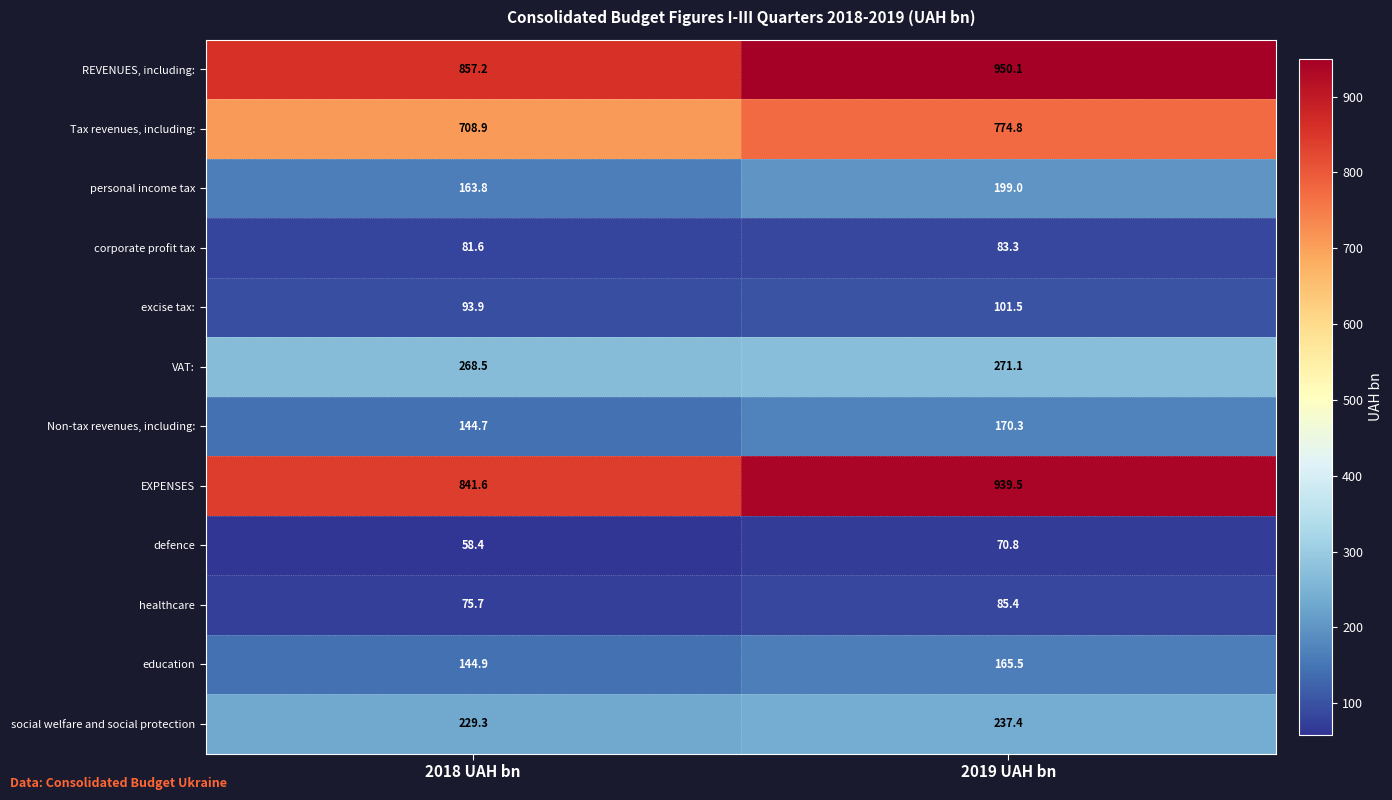

What is the maximum value for social welfare and social protection?

237.4